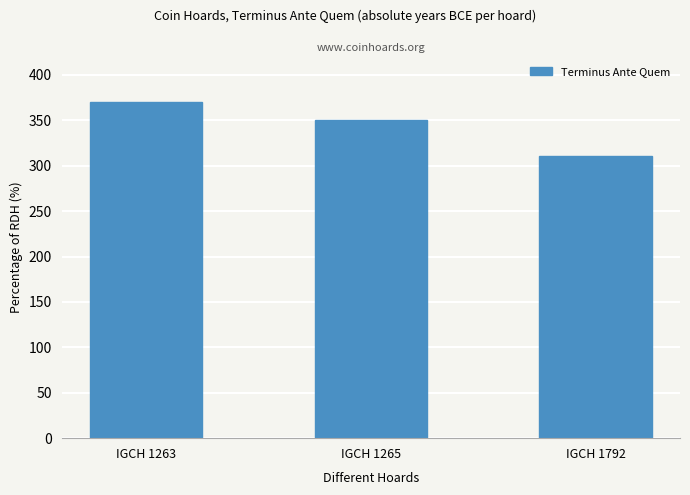

What is the greatest value displayed?

370